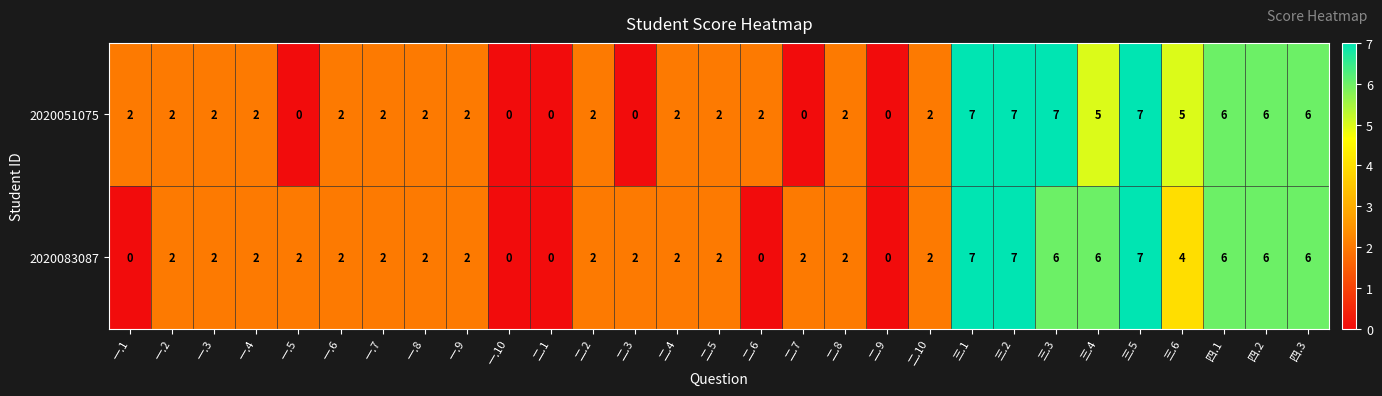

How many categories are shown in the chart?

29